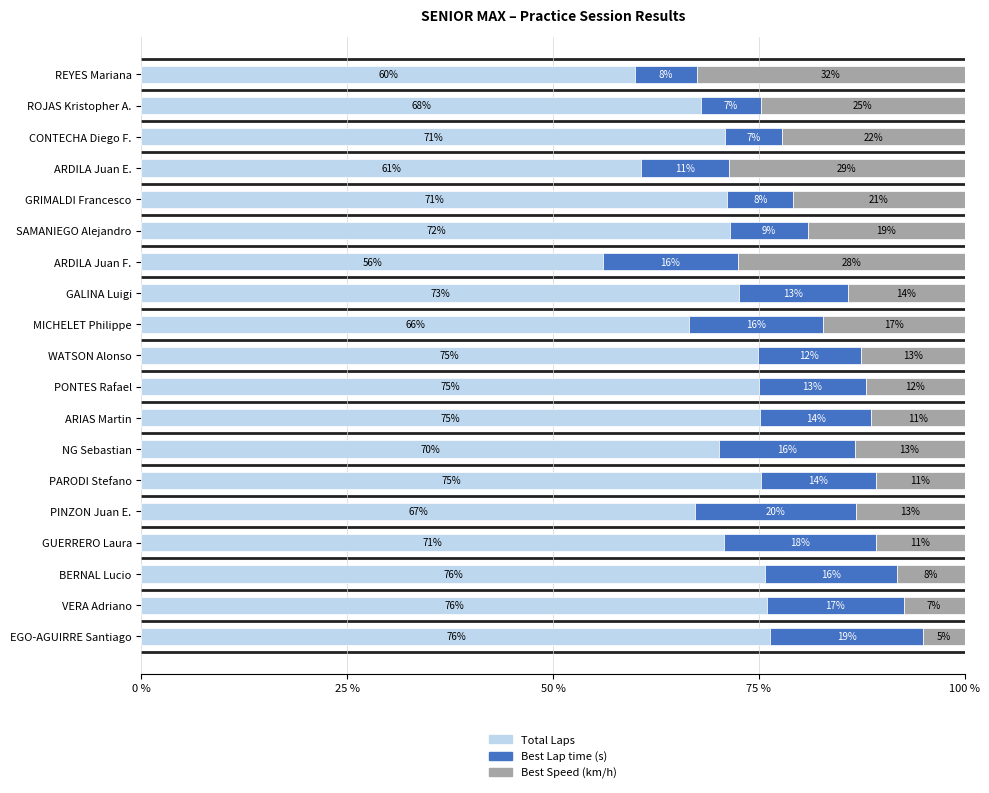

How many categories are shown in the chart?

19